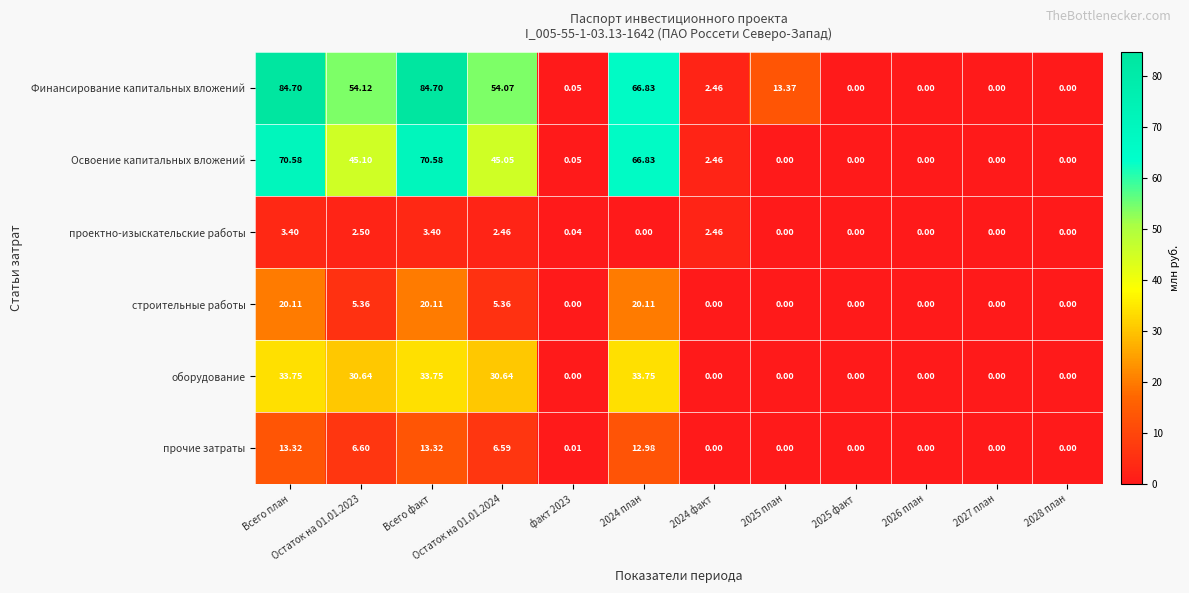

How many data points does each series have?

12